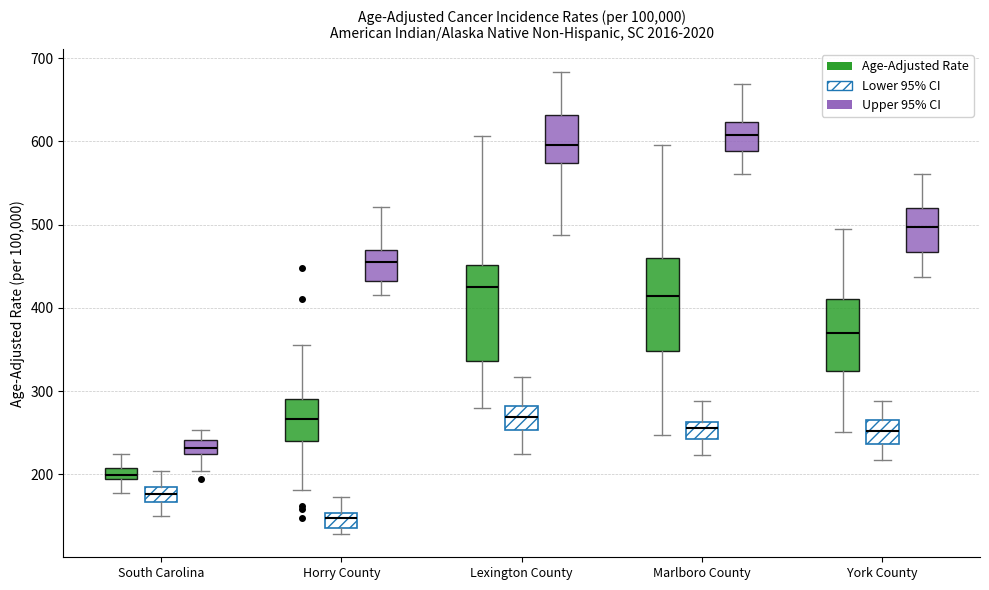

Which box has the highest median line?

Marlboro County (Upper 95% CI)